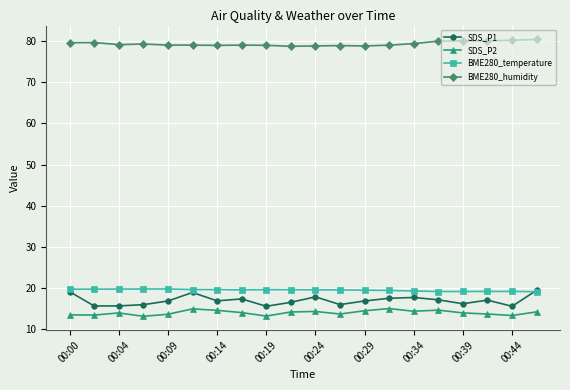

What is the greatest value displayed?

80.4